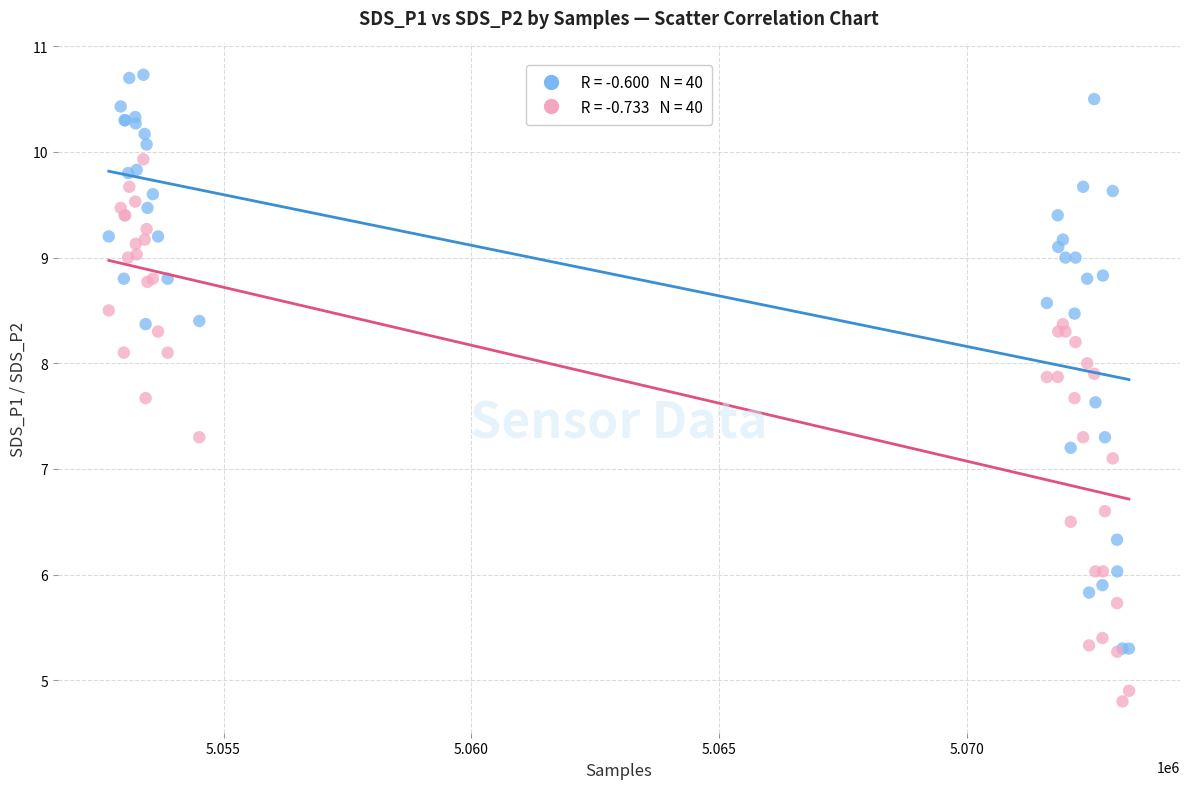

Across all series, what Y value is closest to 7?

7.1